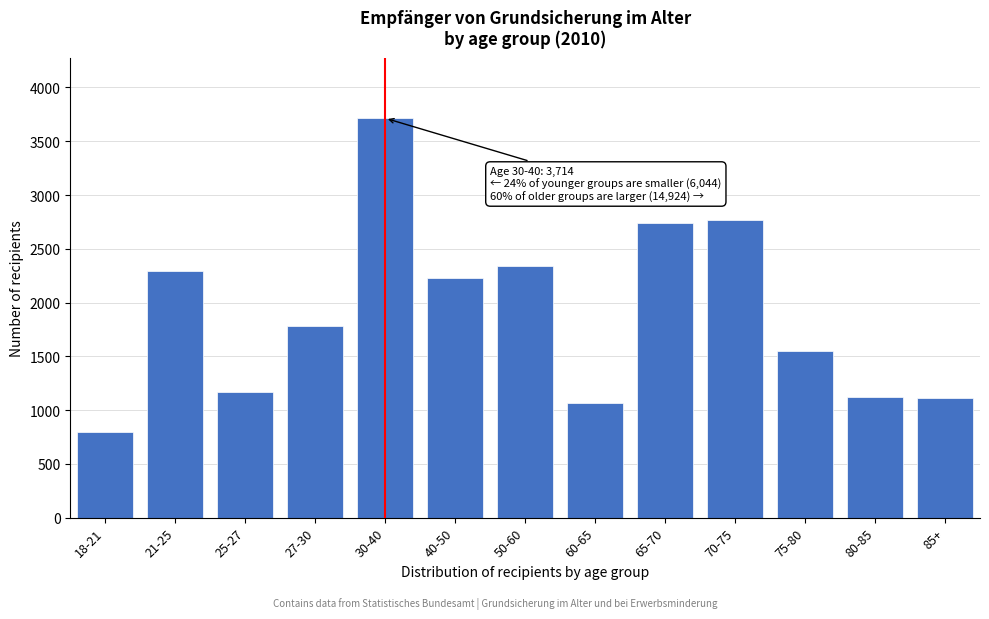

What is the difference between the values at 75-80 and 21-25?

750